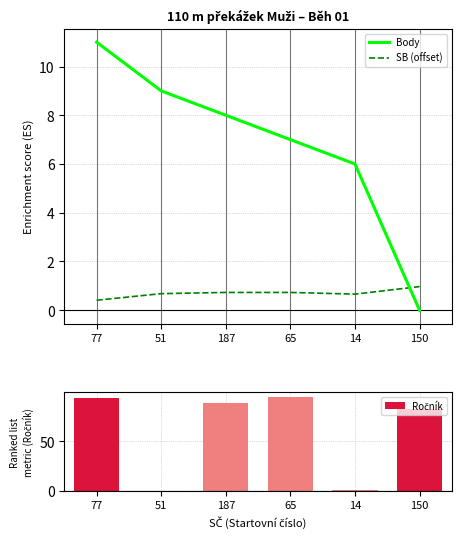

Which series has the largest total across all categories?

Ročník